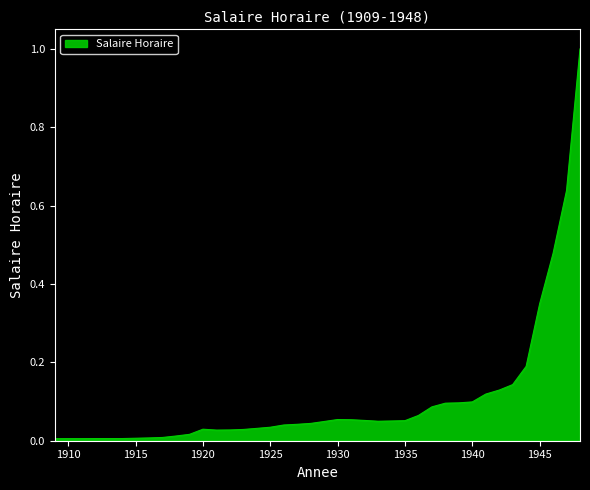

Does the chart display data point markers on the line(s)?

No